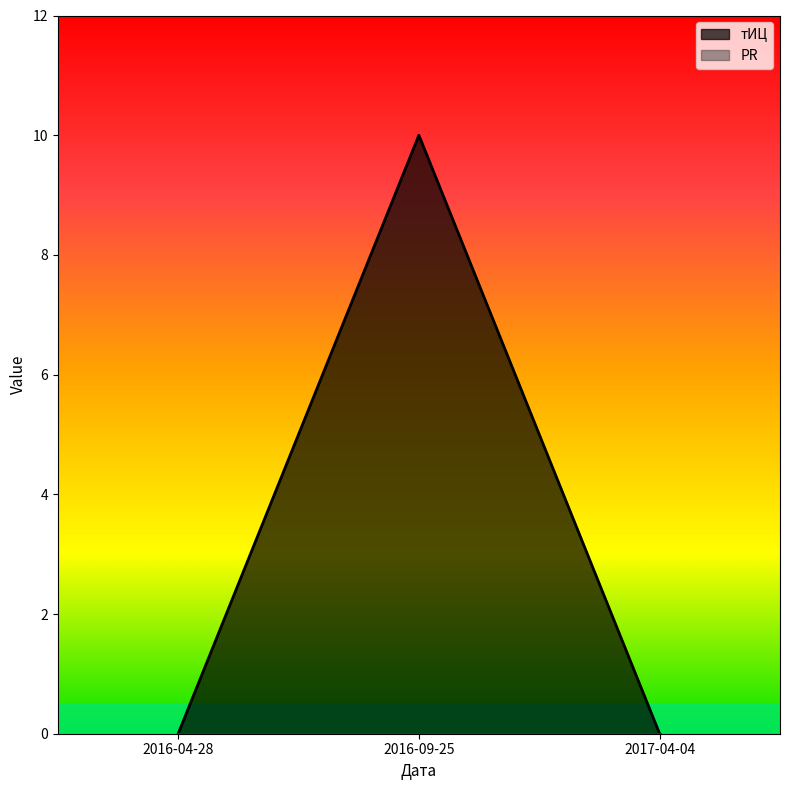

Does the chart have visible grid lines?

No